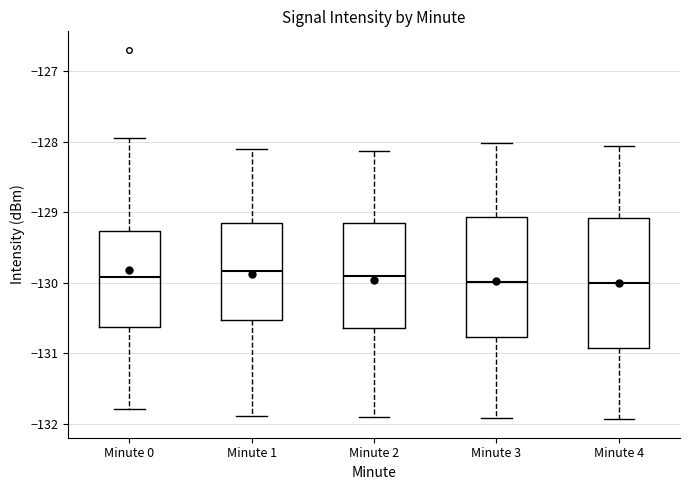

Reading left to right, read every box against the y-axis: the position of its median line, the range the box covers, and the ends of its whiskers. The values are not printed on the chart, so give them approximately, as read against the axis.

Minute 0: median -129.9, box -130.6 to -129.3, whiskers -131.8 to -127.9
Minute 1: median -129.8, box -130.5 to -129.2, whiskers -131.9 to -128.1
Minute 2: median -129.9, box -130.6 to -129.1, whiskers -131.9 to -128.1
Minute 3: median -130.0, box -130.8 to -129.1, whiskers -131.9 to -128.0
Minute 4: median -130.0, box -130.9 to -129.1, whiskers -131.9 to -128.1